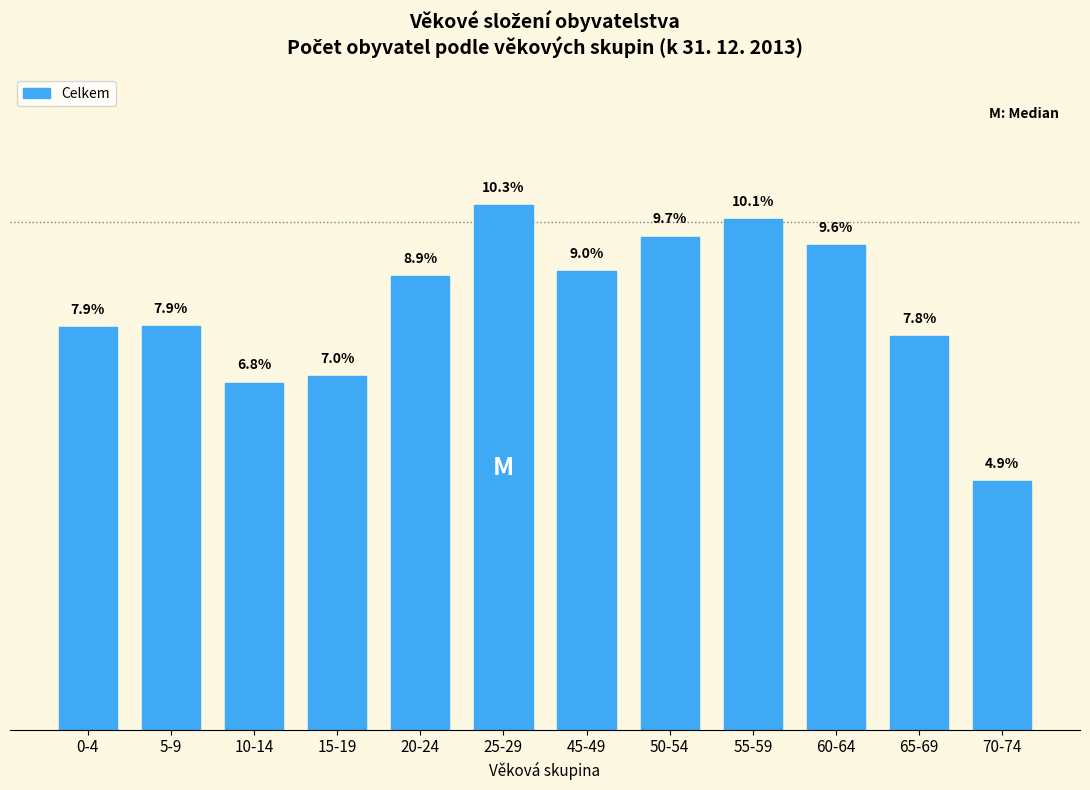

Which category has the highest value across all series?

25-29